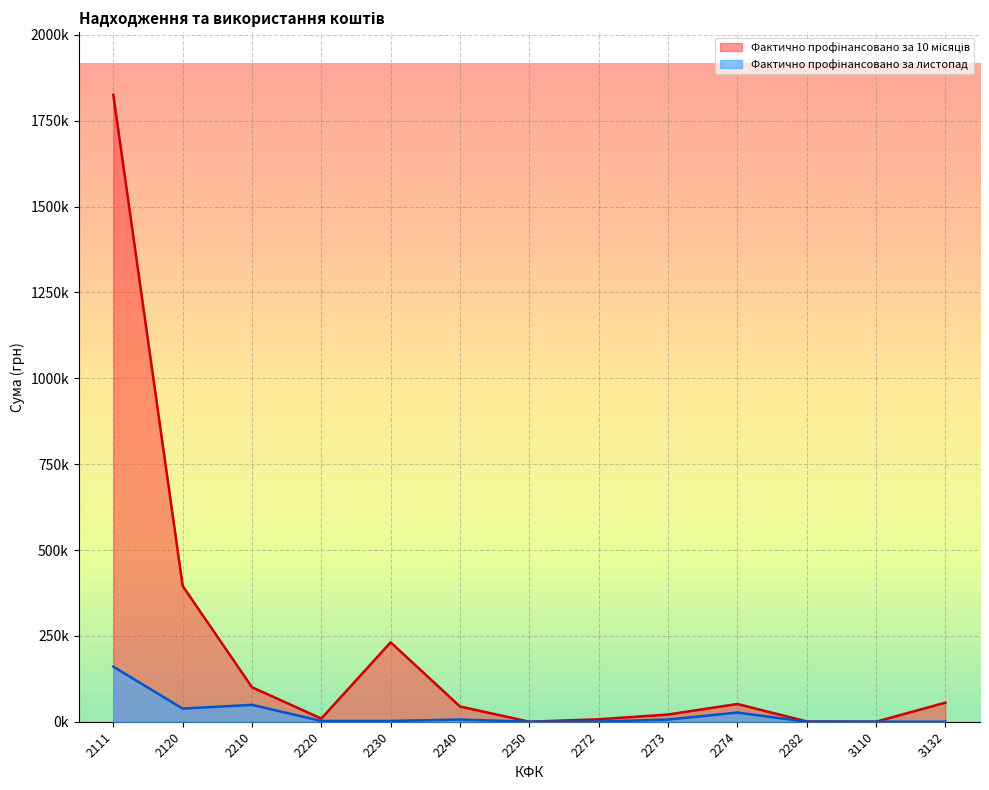

True or false: Фактично профінансовано за листопад and Фактично профінансовано за 10 місяців intersect in this chart.

False